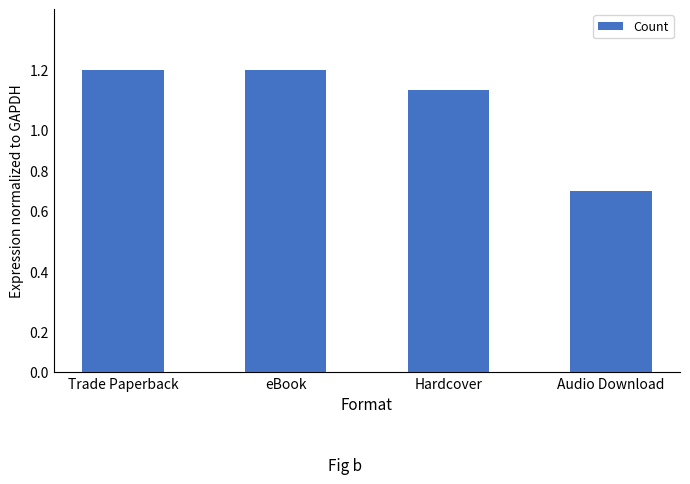

What position from the right is Trade Paperback?

4